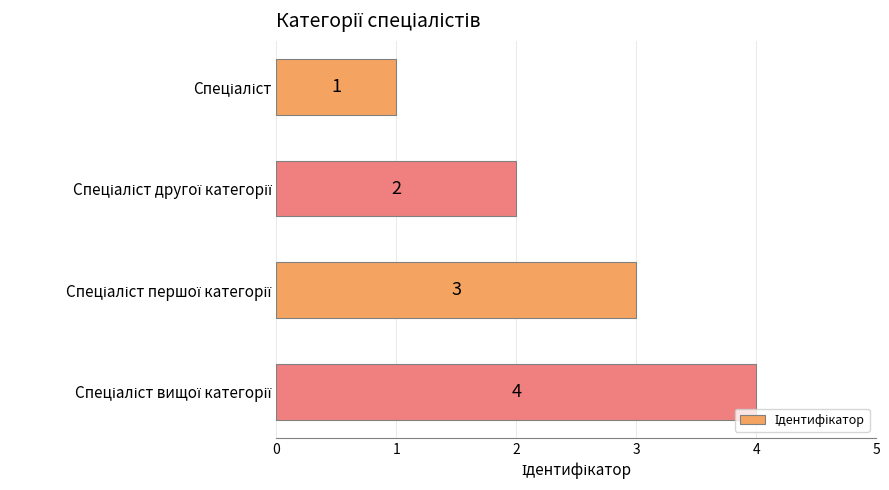

Are the bars grouped side by side (vs. stacked)?

No